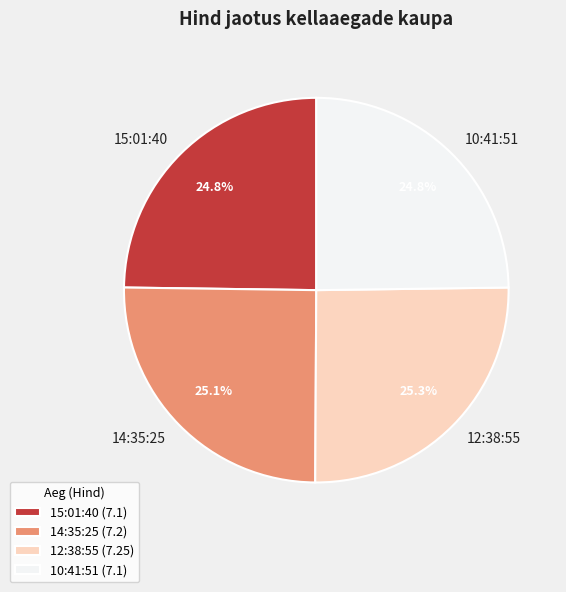

Combined, do 12:38:55 and 14:35:25 account for over 50%?

Yes